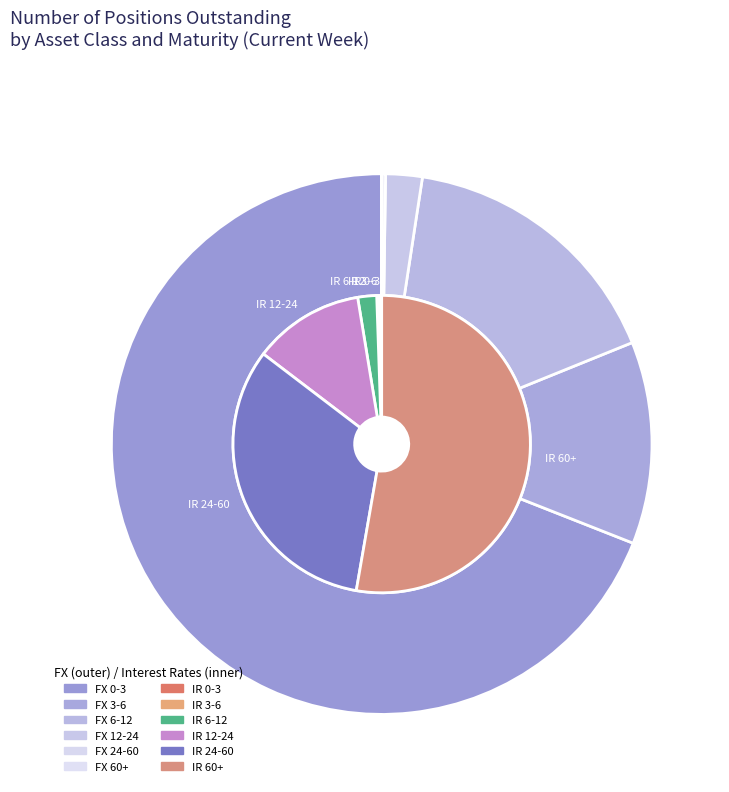

To the nearest percent, what percentage of the pie is FX 0-3?

69%